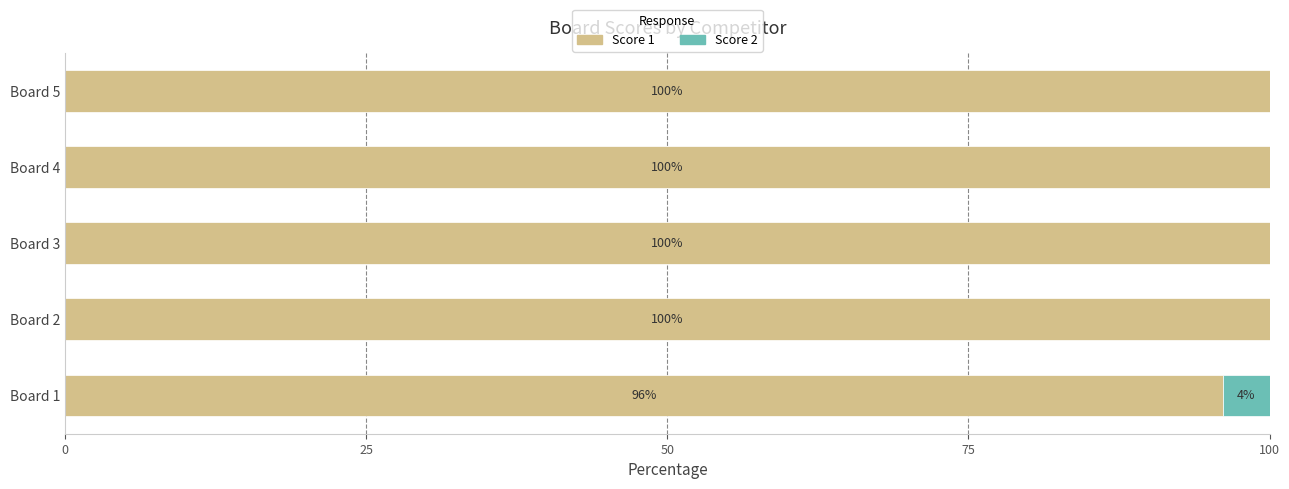

Read the Score 1 value at Board 4.

100.0